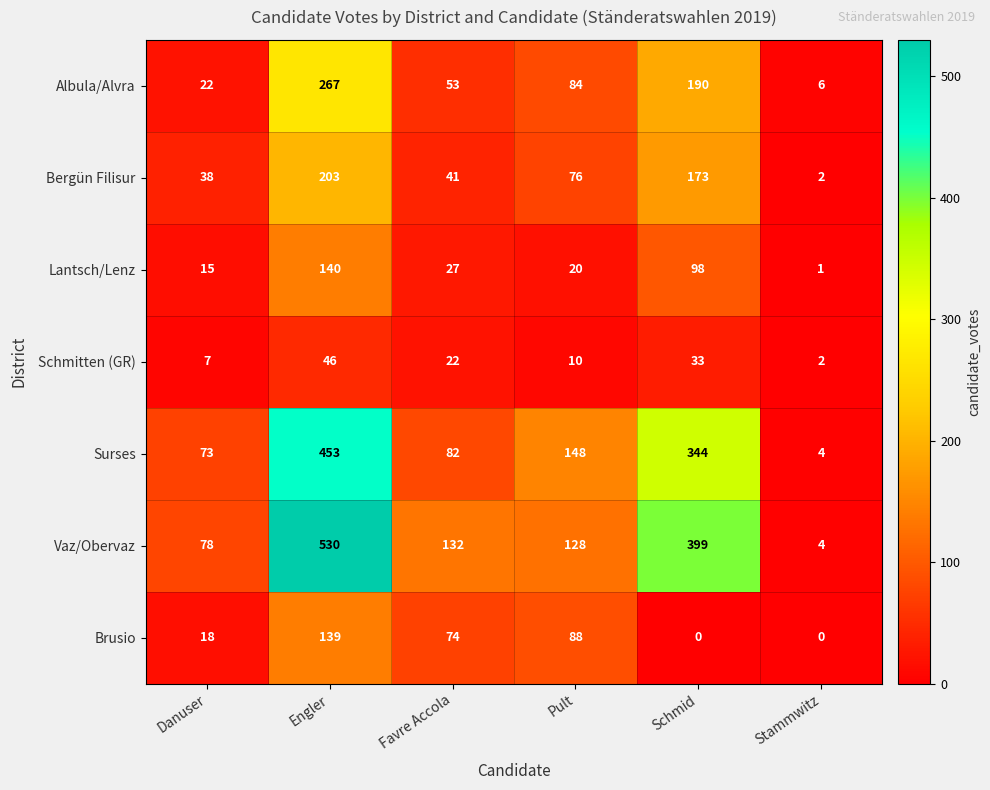

What is the greatest value displayed?

530